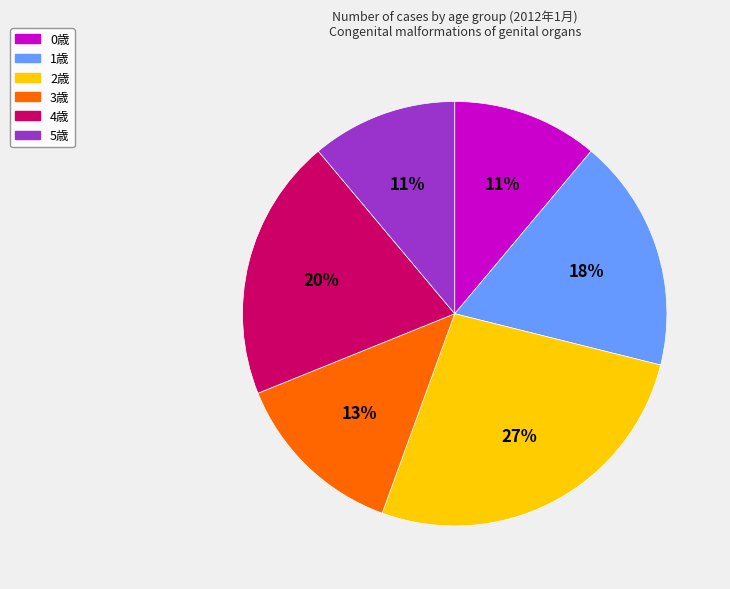

Is there a majority slice in this chart?

No